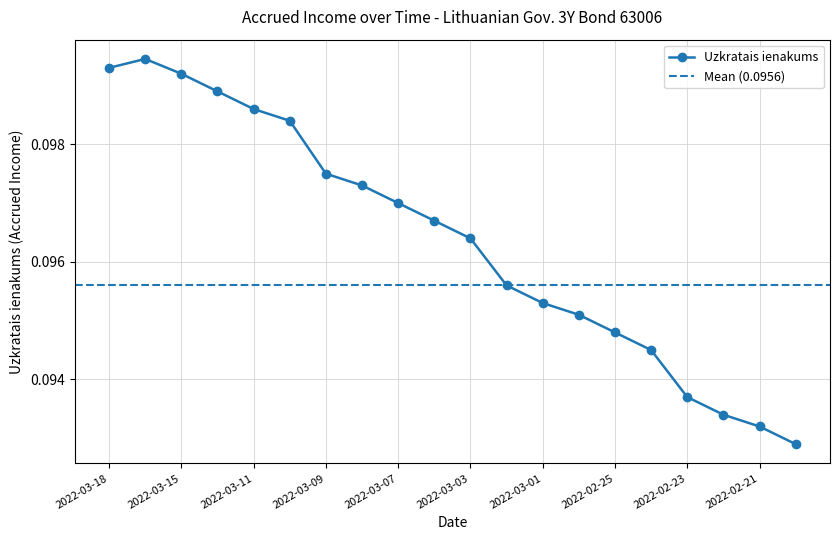

Is this an area chart (filled region under the line)?

No